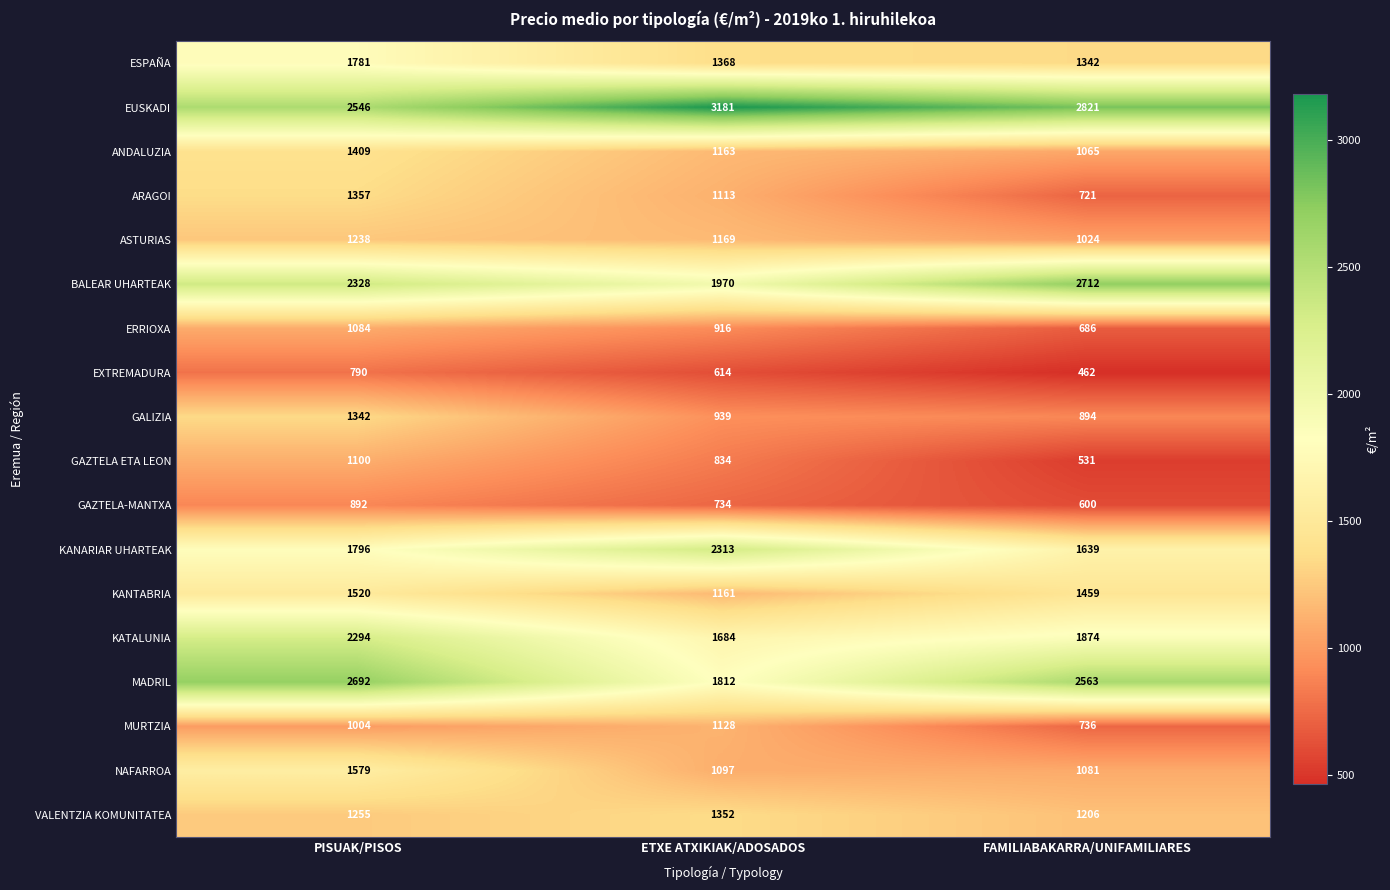

True or false: ESPAÑA has a value of 2946 at PISUAK/PISOS.

False